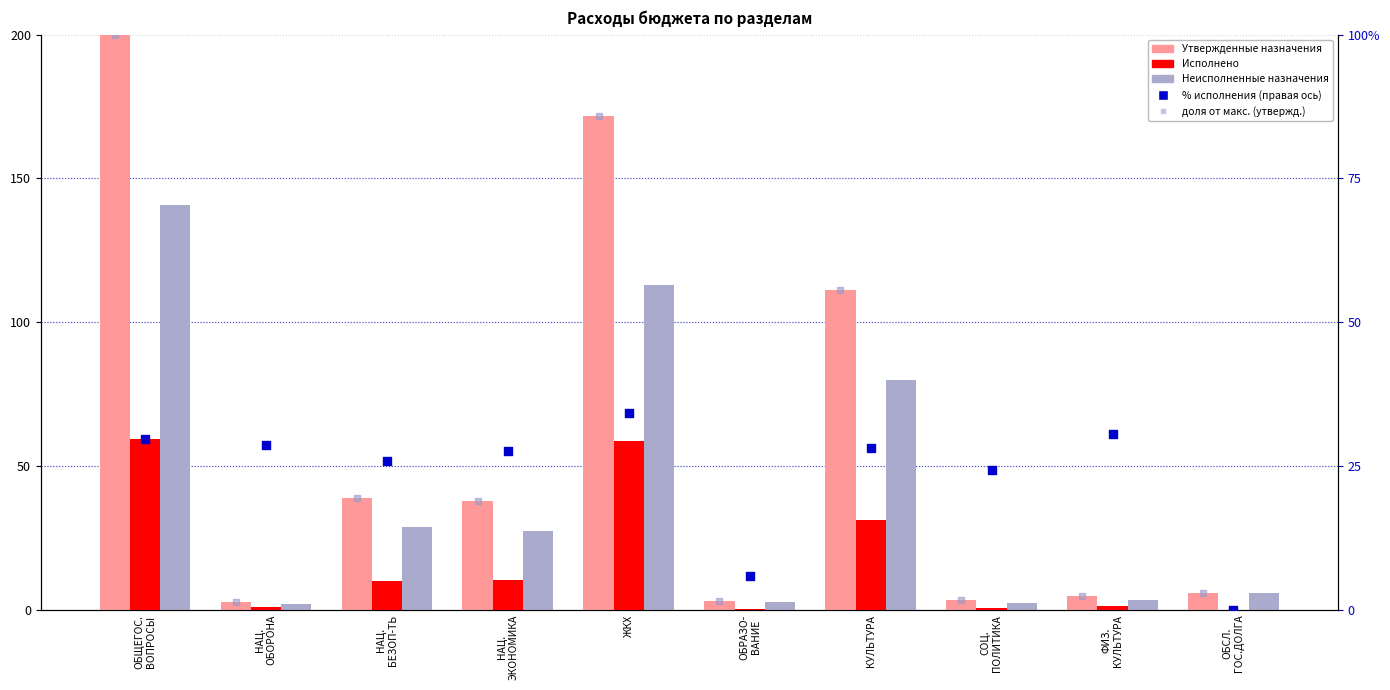

Which series reaches the minimum Y coordinate?

Исполнено